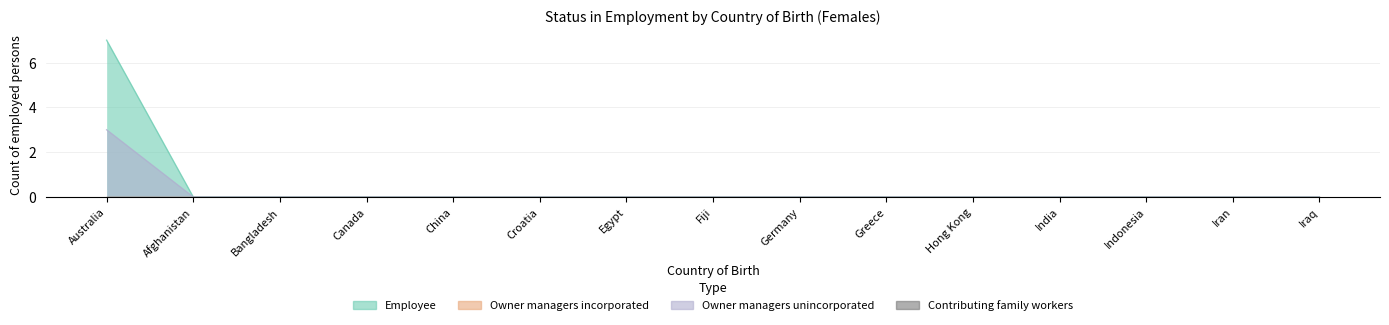

At how many categories does at least one series exceed 4?

1